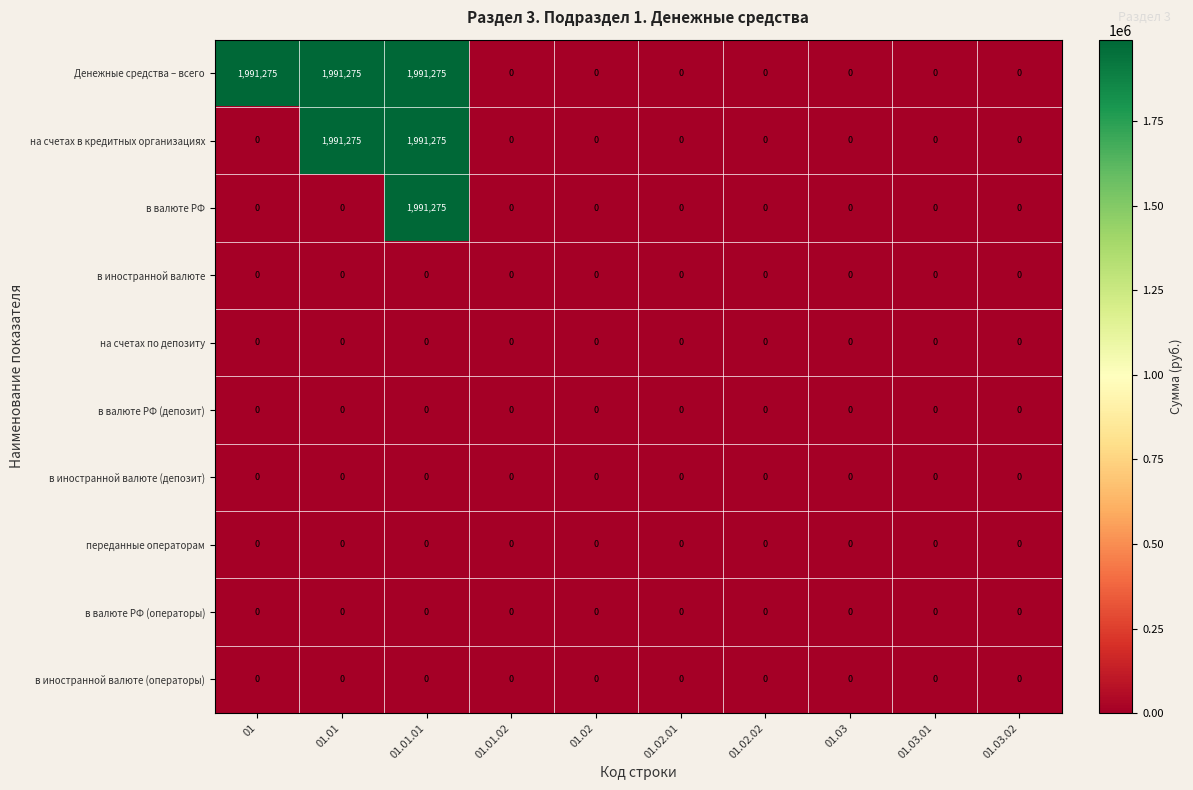

What is the maximum value shown in the chart?

1991275